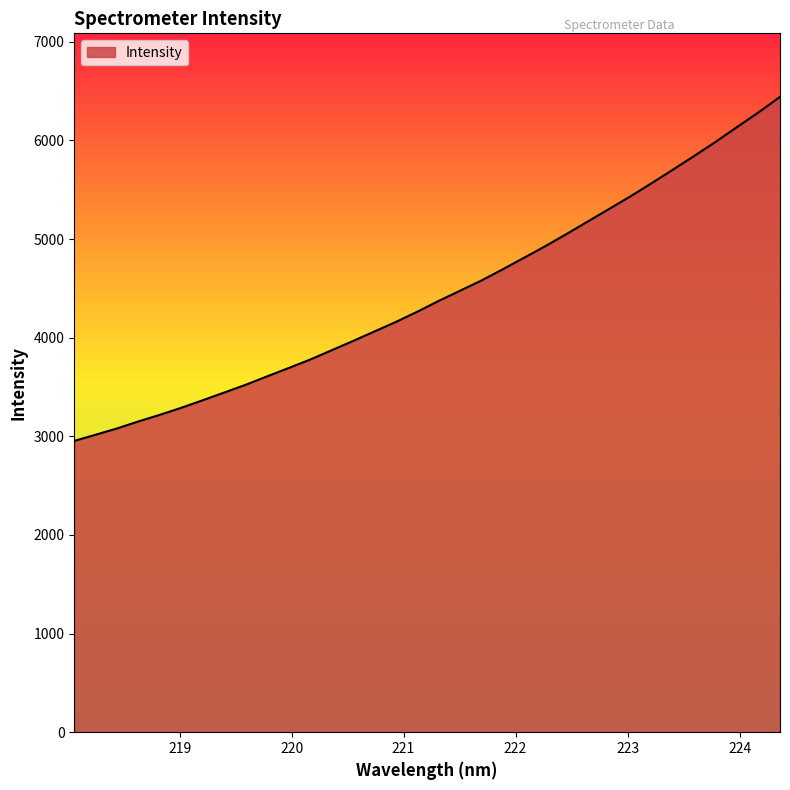

Count the number of data series in this chart.

1